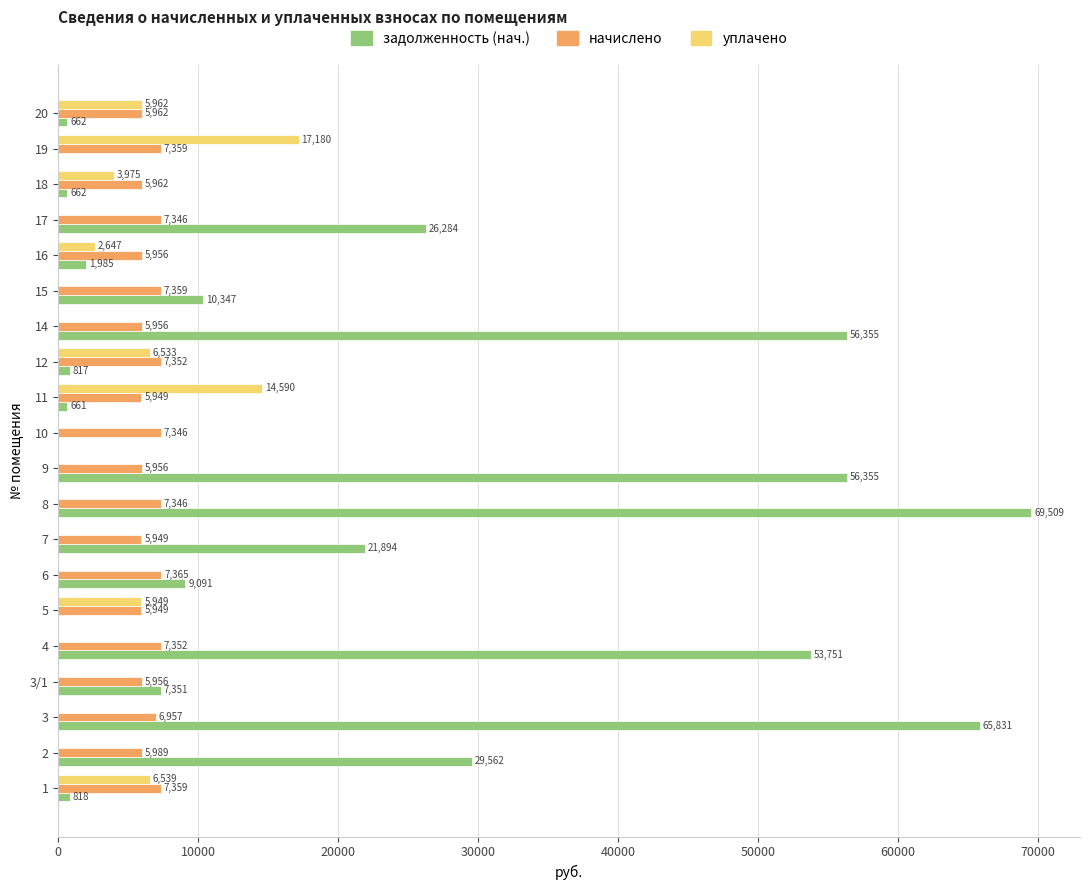

Is the value of начислено at 8 greater than the value of задолженность (нач.) at 10?

Yes